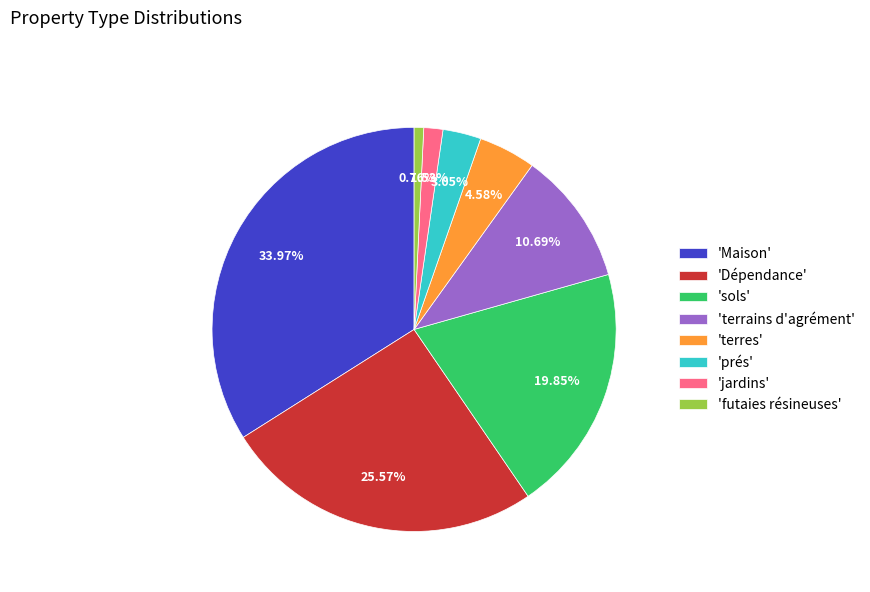

Rank the categories by value from lowest to highest.

'futaies résineuses', 'jardins', 'prés', 'terres', 'terrains d'agrément', 'sols', 'Dépendance', 'Maison'